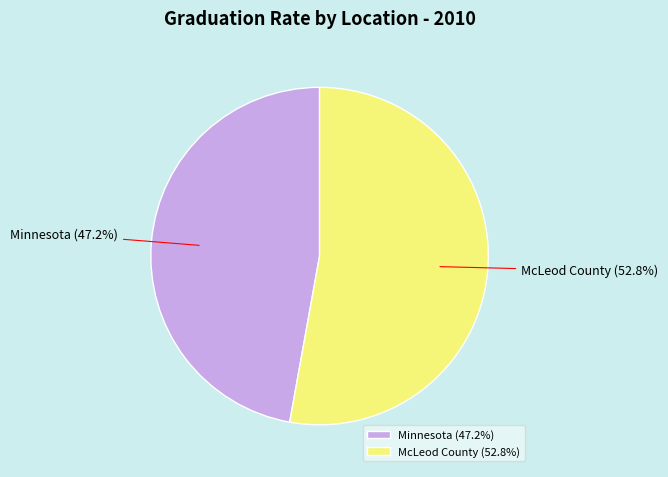

What percentage is the Minnesota slice, to the nearest percent?

47%